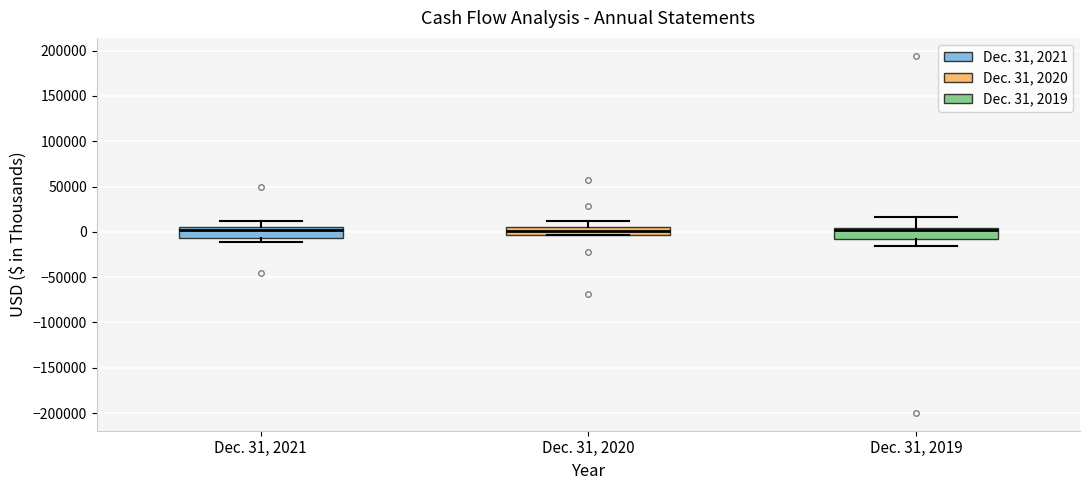

Reading left to right, transcribe this box plot: for each box, give where its median line is, the range the box spans, and where its two whiskers end, as read against the y-axis. The values are not printed on the chart, so give them approximately, as read against the axis.

Dec. 31, 2021: median 0, box -5000 to 5000, whiskers -10000 to 15000
Dec. 31, 2020: median 0, box -5000 to 5000, whiskers -5000 to 10000
Dec. 31, 2019: median 0, box -5000 to 5000, whiskers -15000 to 15000